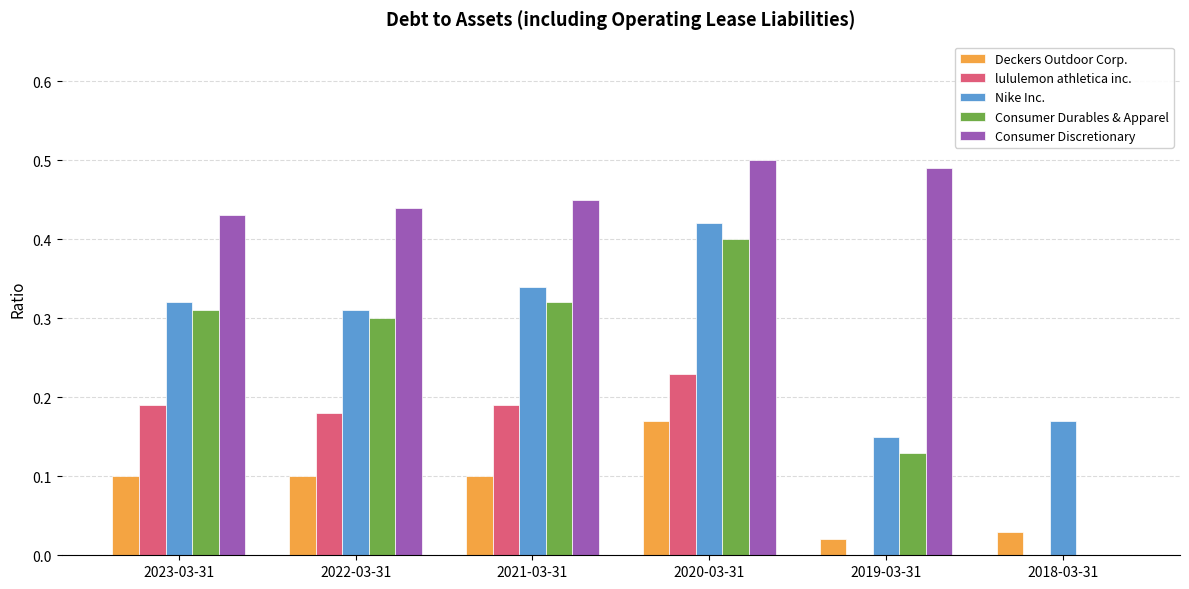

The Nike Inc. series shows 0.3 at 2018-03-31. True or false?

False